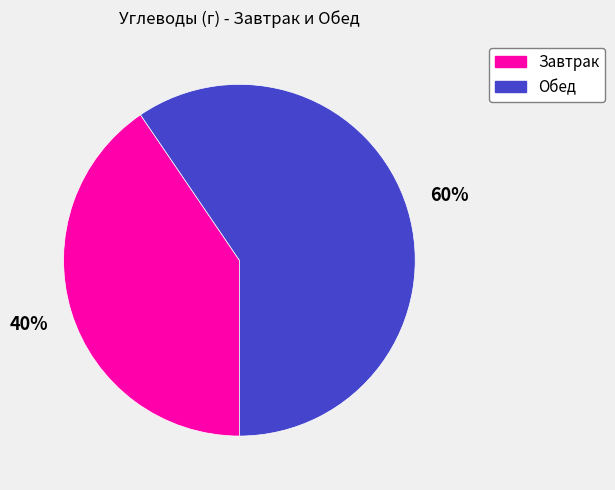

What is the majority slice?

Обед